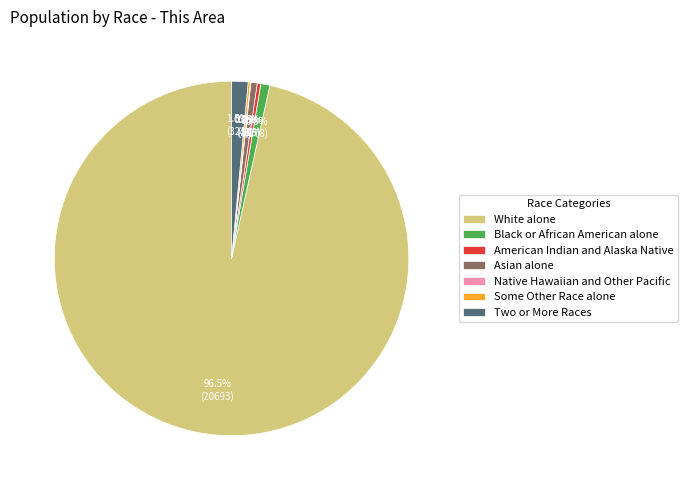

Is the sum of Asian alone and White alone greater than half?

Yes